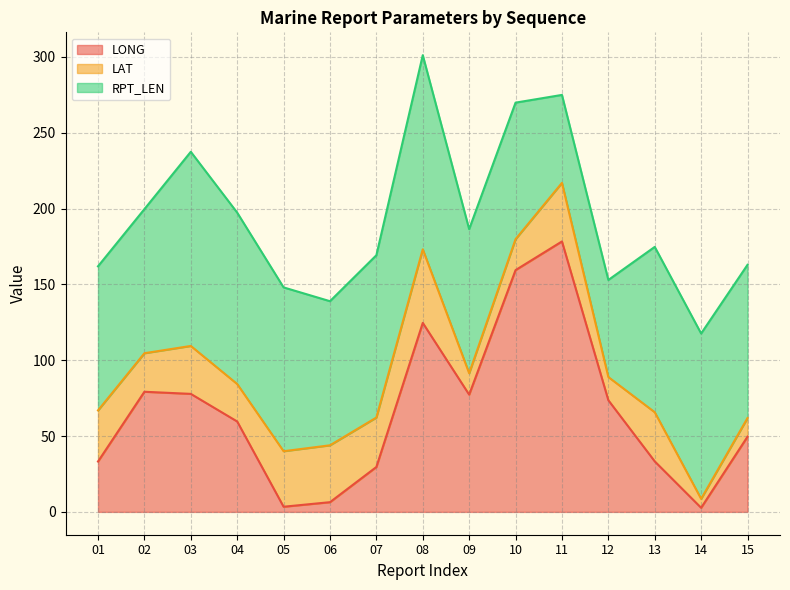

What is the total value across all series at 13?

174.7